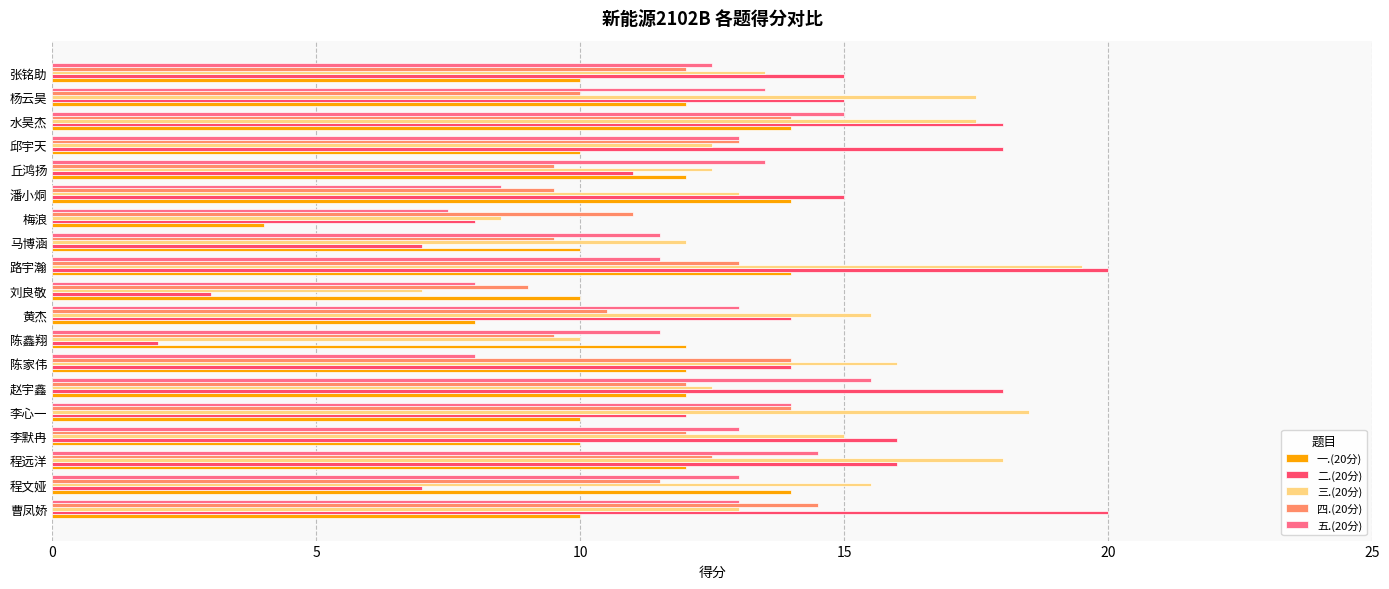

Rank the series by their average value, from highest to lowest.

三.(20分), 二.(20分), 五.(20分), 四.(20分), 一.(20分)